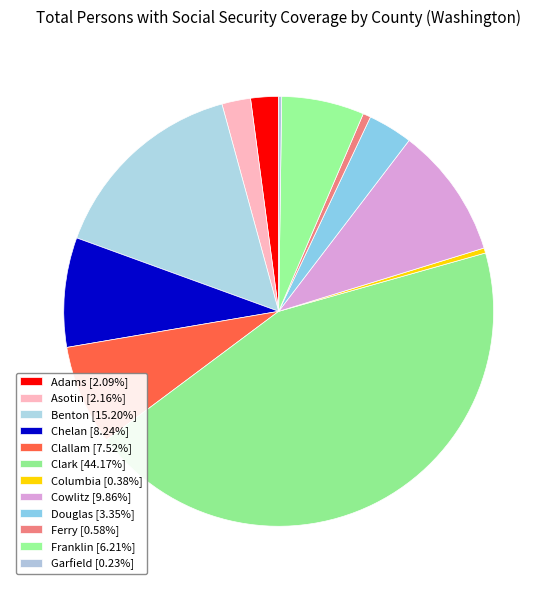

Rank the categories by value from lowest to highest.

Garfield, Columbia, Ferry, Adams, Asotin, Douglas, Franklin, Clallam, Chelan, Cowlitz, Benton, Clark